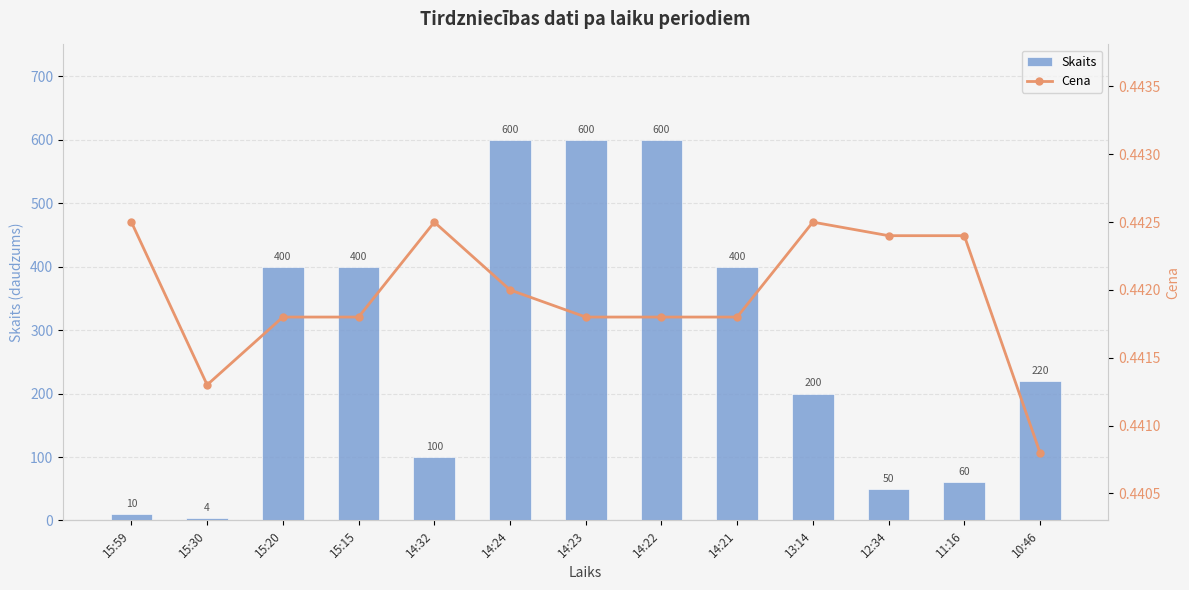

Is it true that Cena equals 0.4 at 15:20?

True